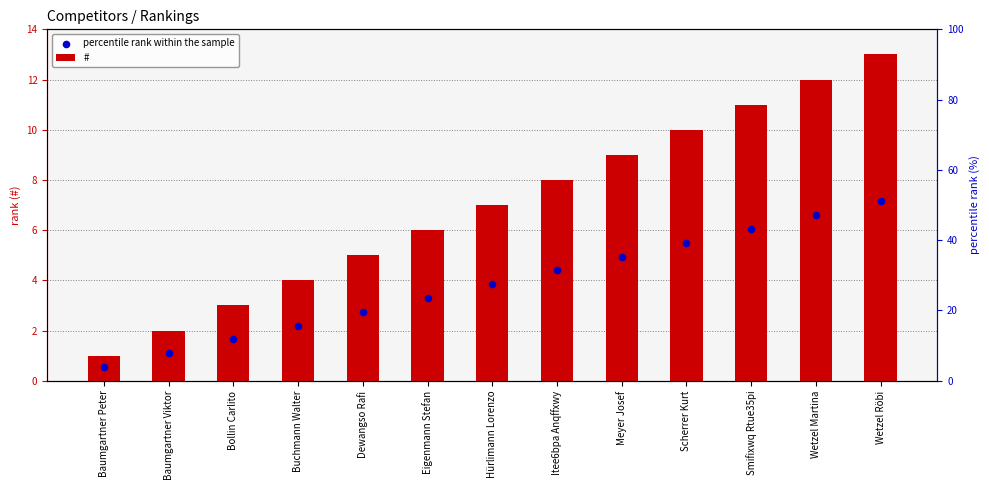

At which category is the sum across all series the highest?

Wetzel Röbi